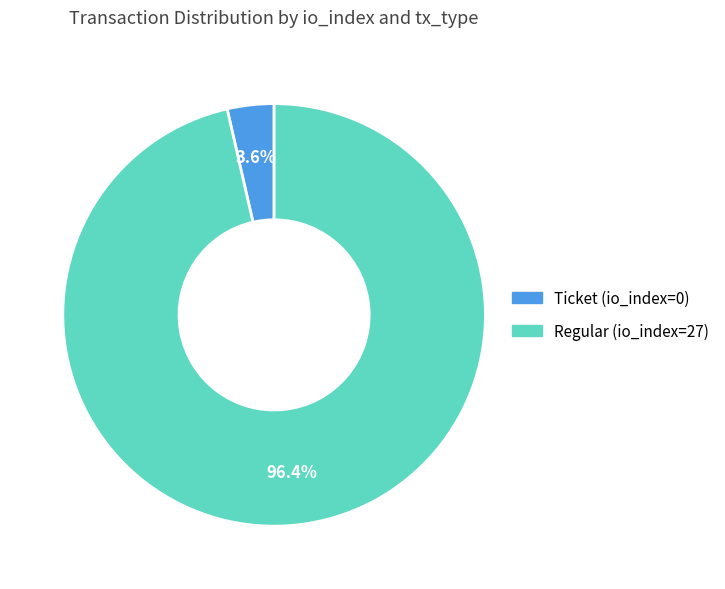

Combined, what portion of the pie is Regular (io_index=27) and Ticket (io_index=0)?

100.0%